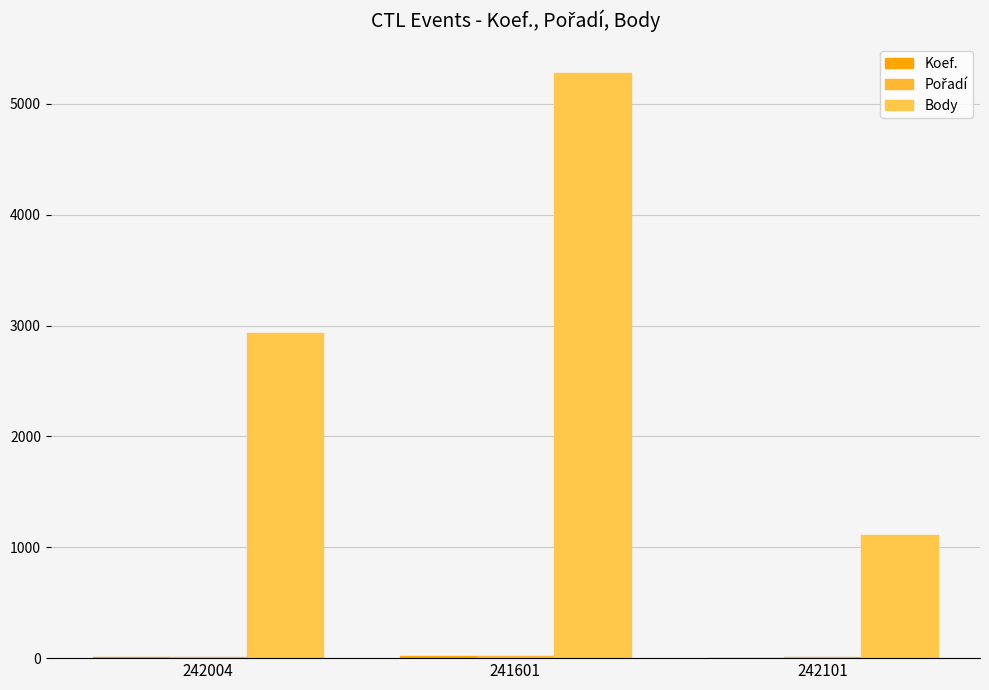

Between 242004 and 241601, which is larger?

241601